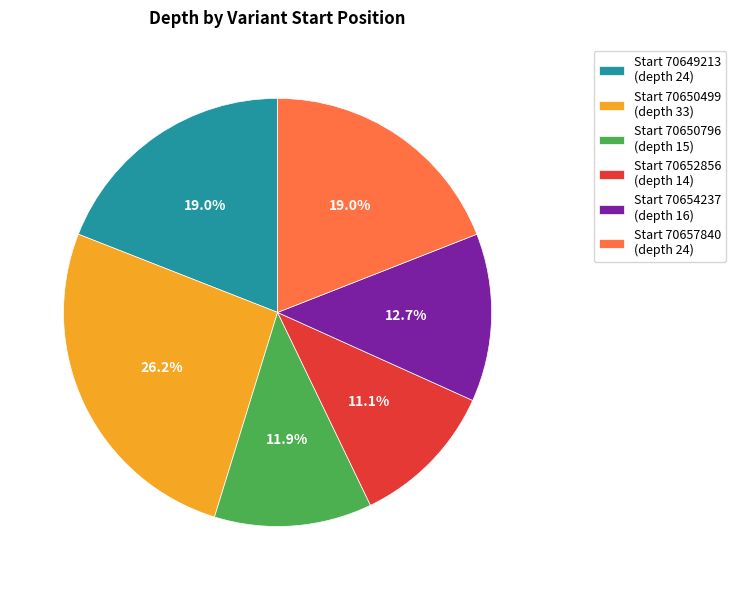

Which slice is the smallest?

Start 70652856 (depth 14)